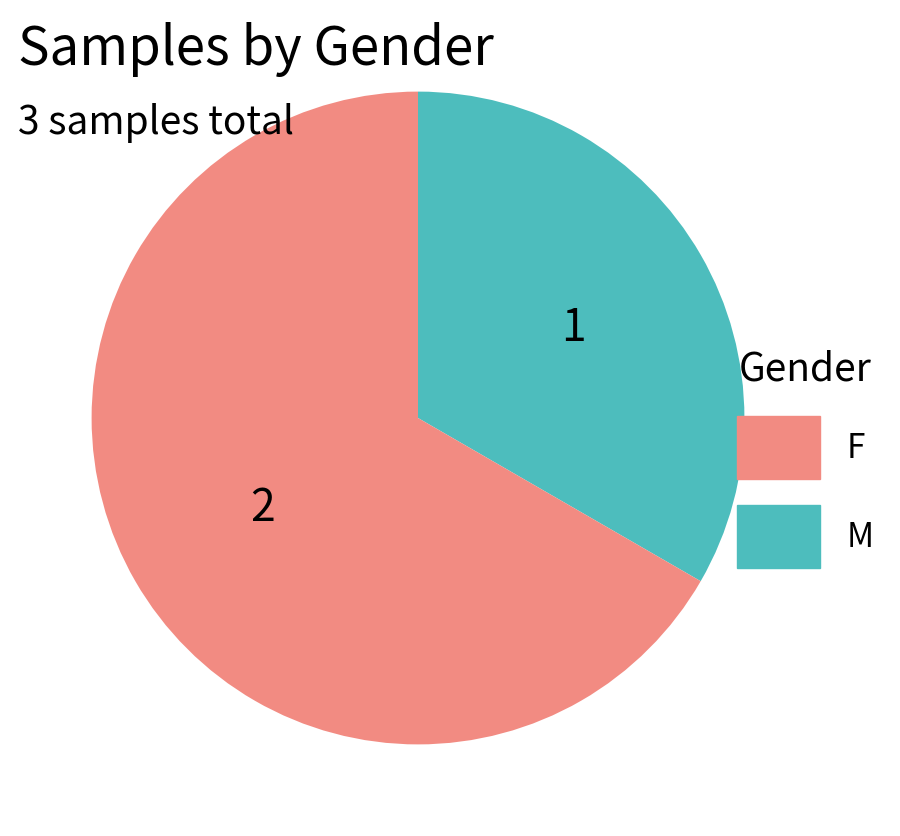

How many segments does this pie chart have?

2